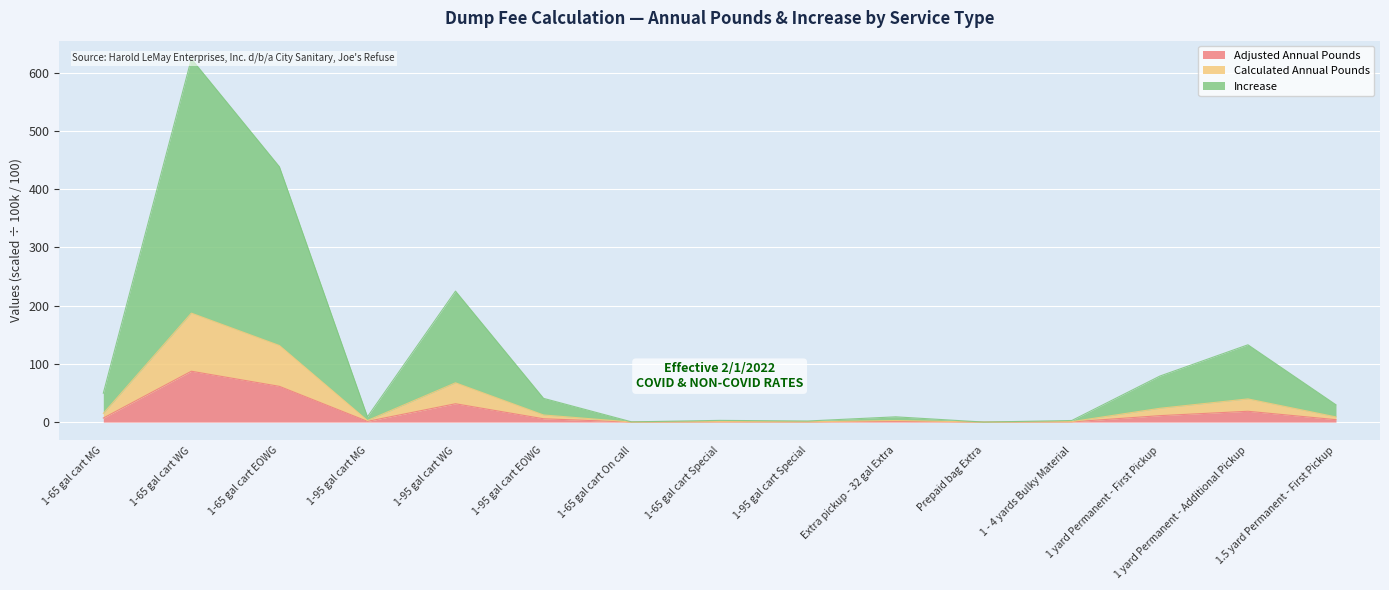

What is the label of the 8th point from the left?

1-65 gal cart Special